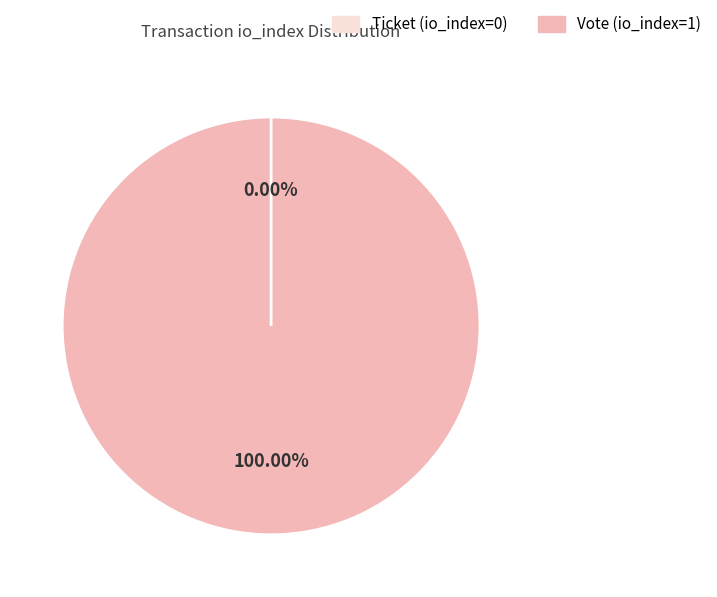

Which category has the biggest portion of the pie?

Vote (io_index=1)